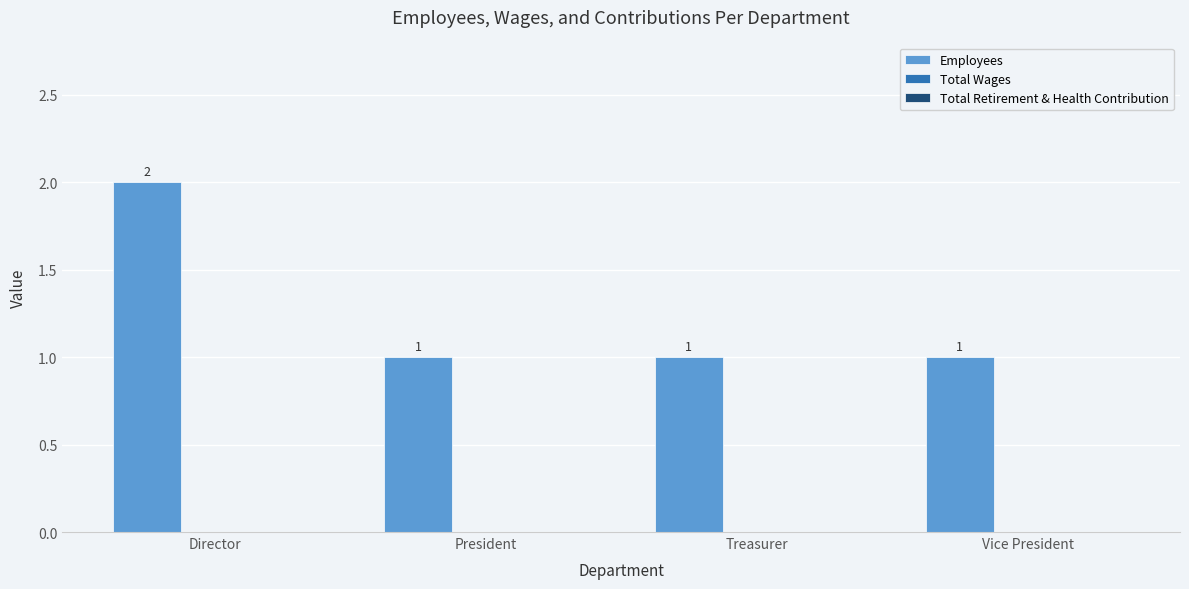

Are the bars horizontal?

No